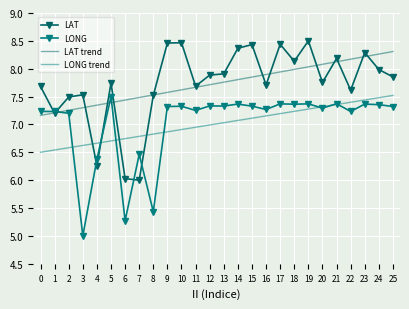

How many interior local peaks does the LAT series have?

8